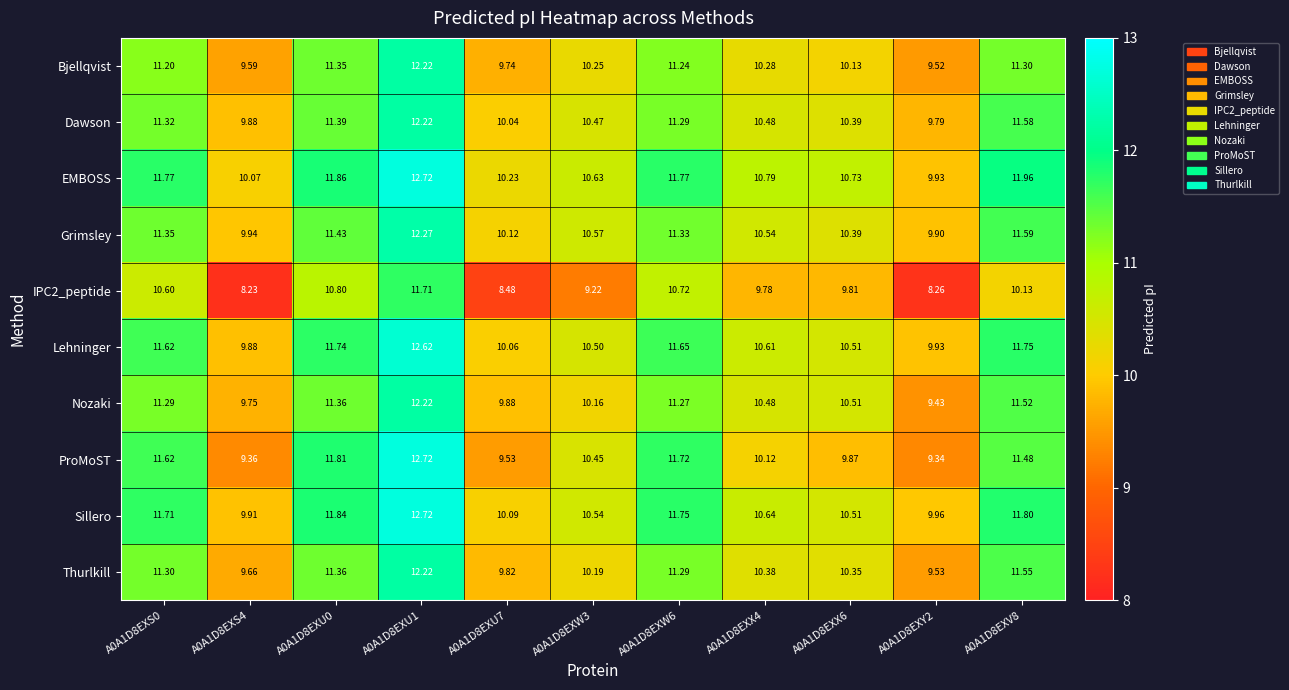

Is the value of Dawson at A0A1D8EXS4 greater than the value of Nozaki at A0A1D8EXY2?

Yes